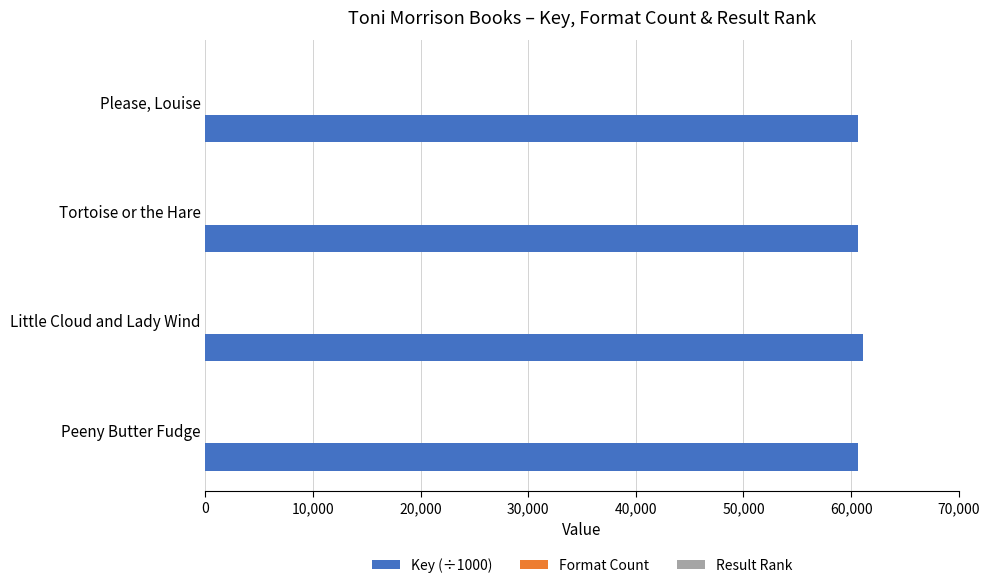

Which series has the largest total across all categories?

Key (÷1000)